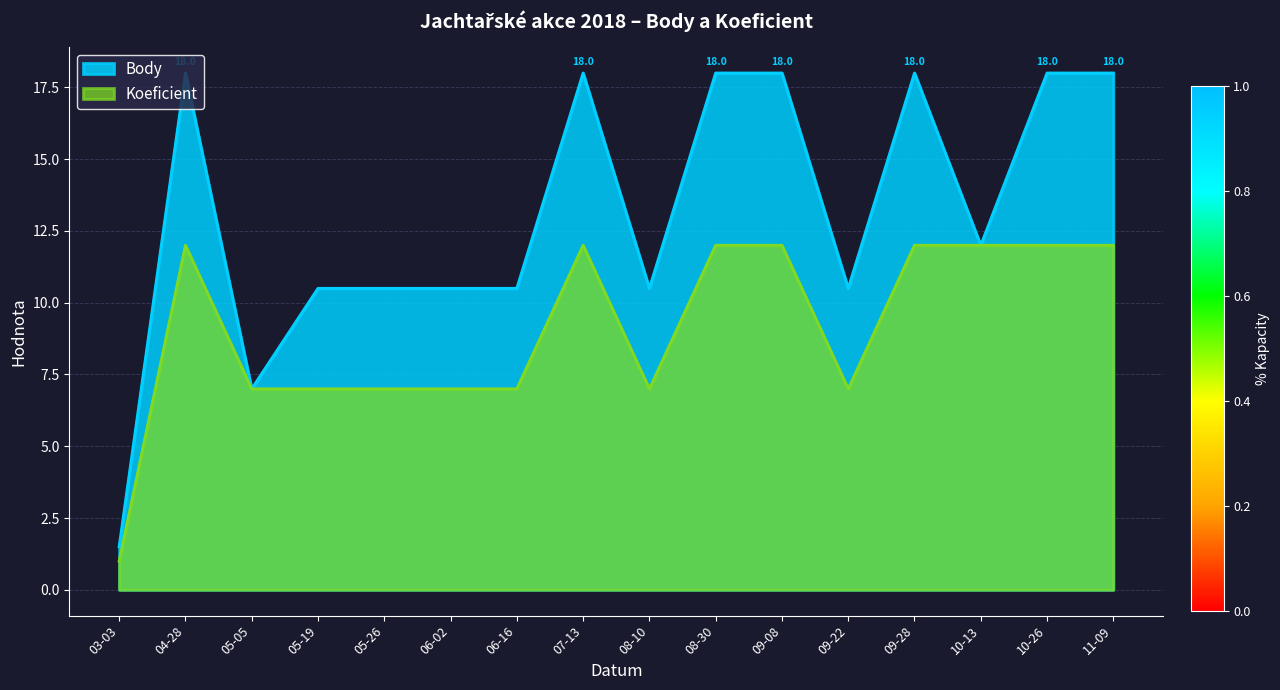

True or false: Body and Koeficient intersect in this chart.

False